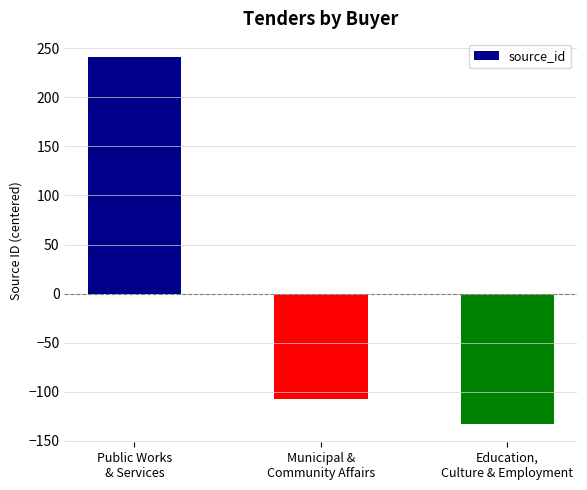

List the labels in order of value, largest first.

Public Works
& Services, Municipal &
Community Affairs, Education,
Culture & Employment